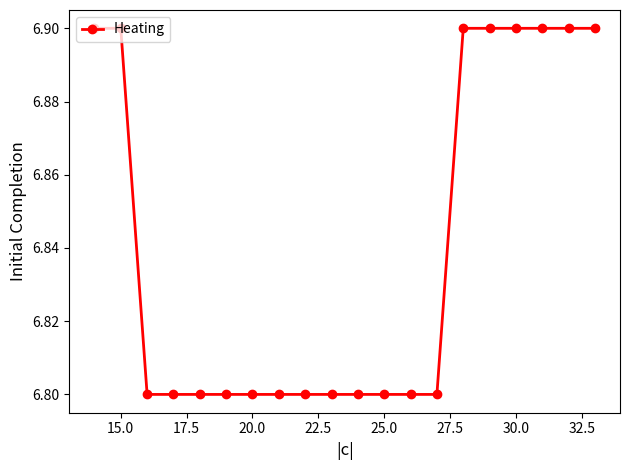

What is the minimum value shown in the chart?

6.8